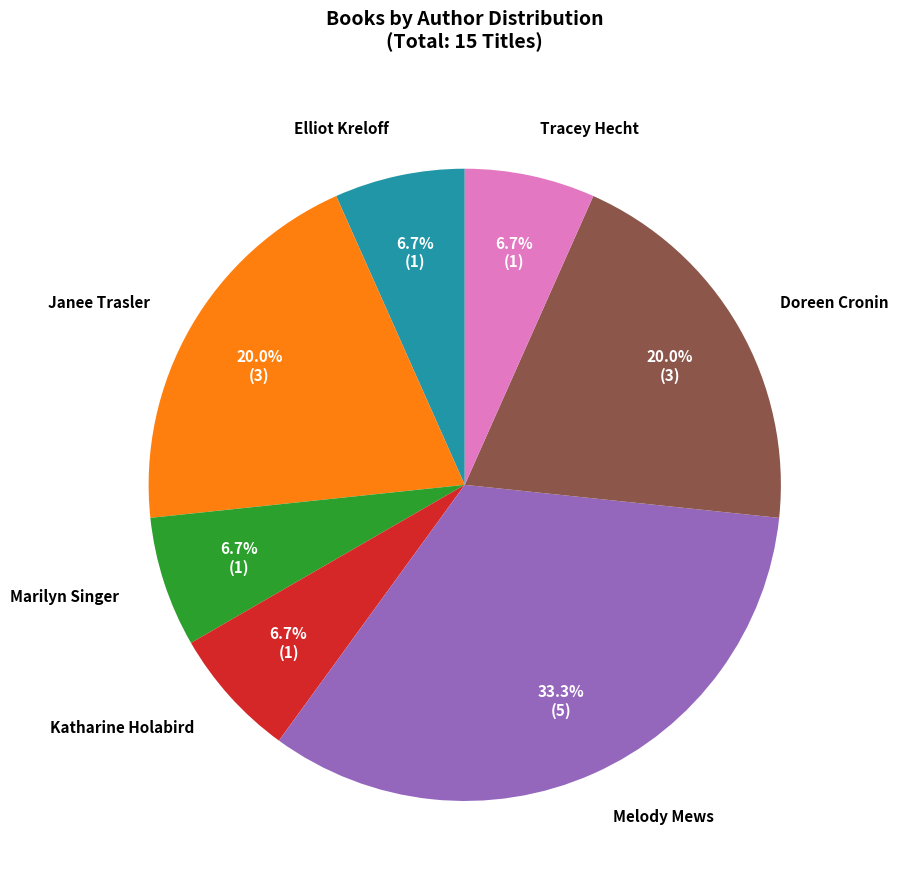

Is there any slice that represents more than half of the pie?

No